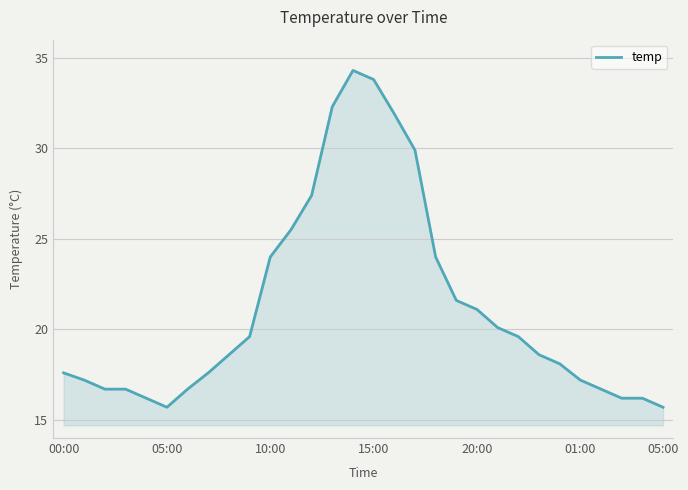

What is the minimum value shown in the chart?

15.7